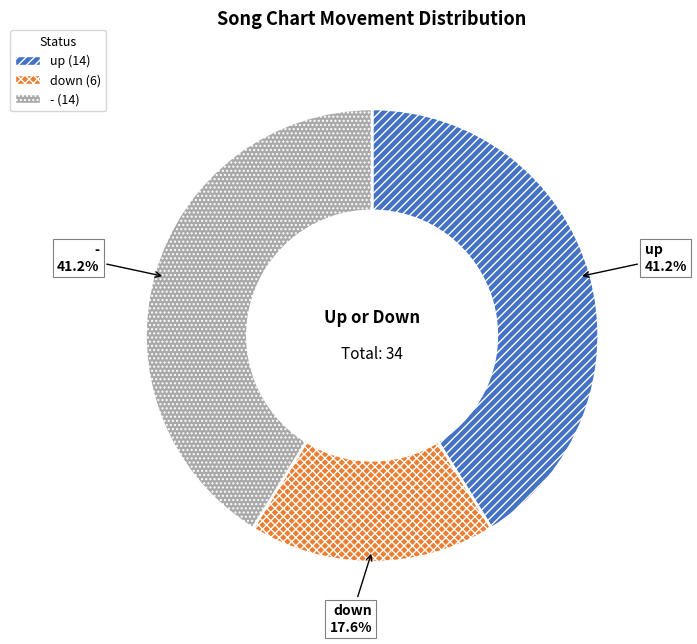

What percentage is the down slice, to the nearest percent?

18%